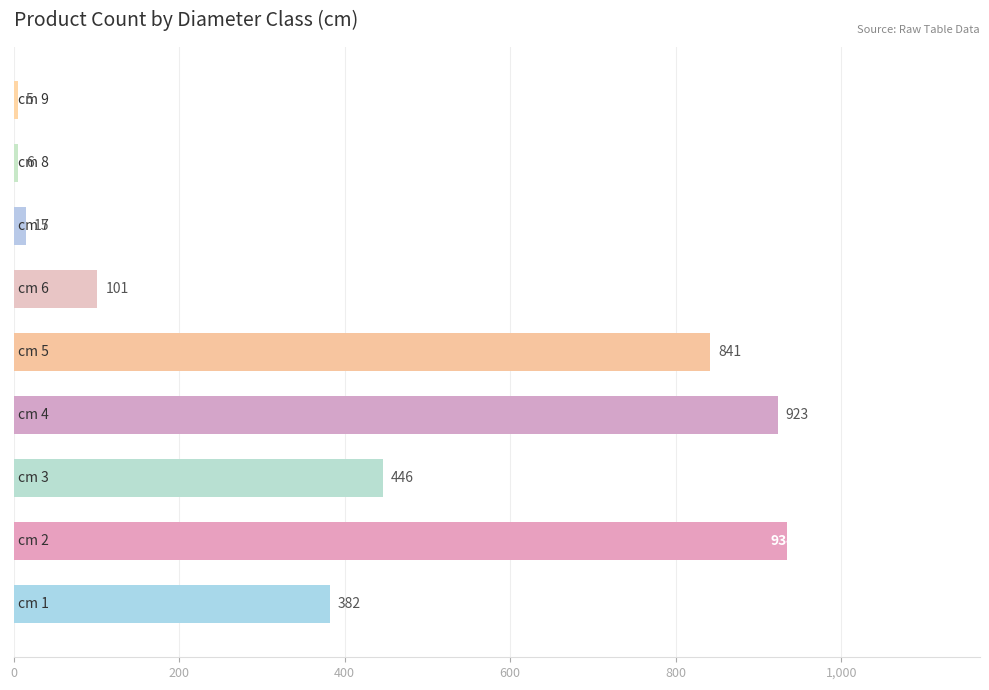

List the labels in order of value, largest first.

2, 4, 5, 3, 1, 6, 7, 8, 9